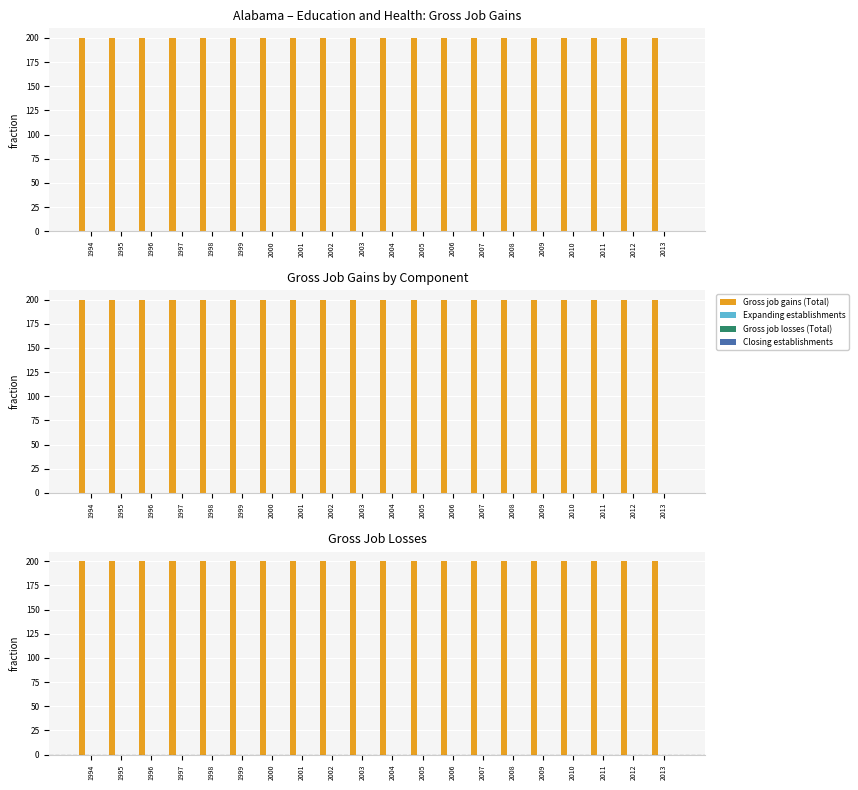

What are all the series names shown in the legend?

Gross job gains (Total), Expanding establishments, Gross job losses (Total), Closing establishments